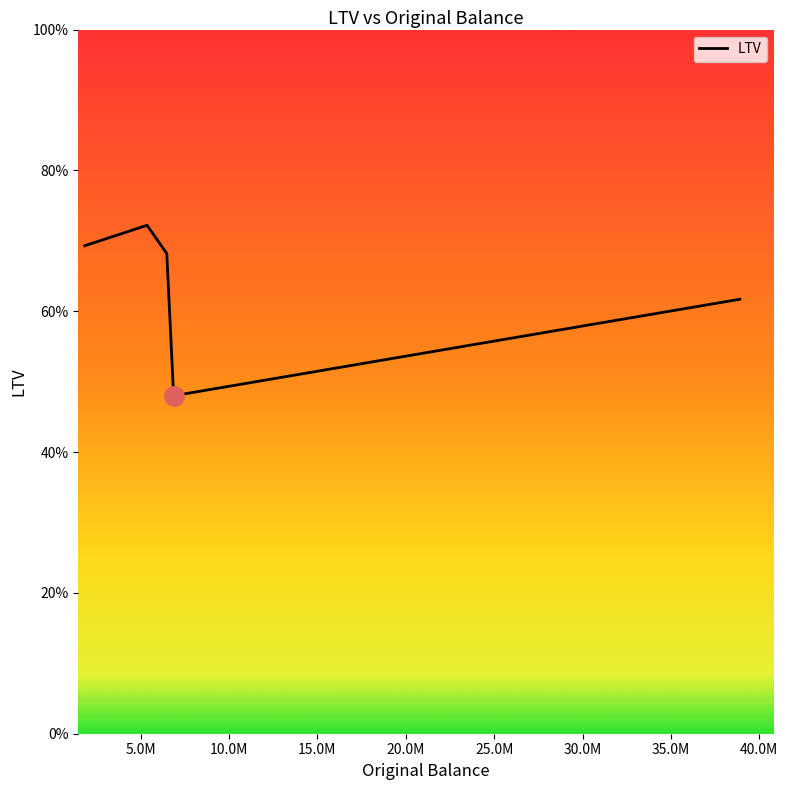

What is the minimum value shown in the chart?

48.0